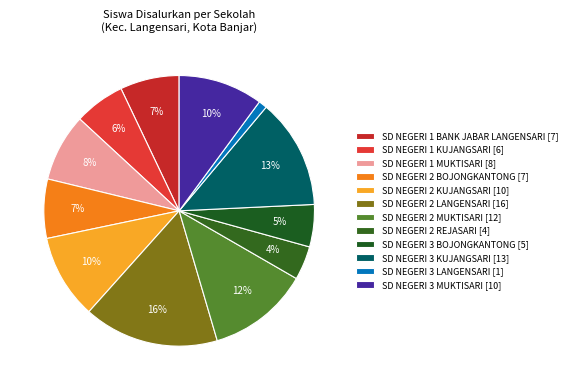

What is the largest slice in the pie chart?

SD NEGERI 2 LANGENSARI